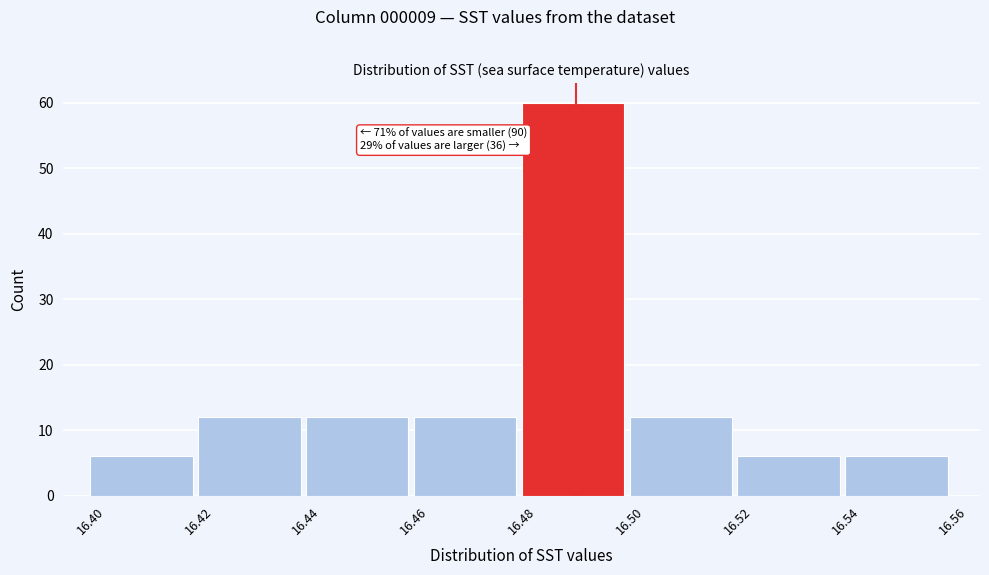

Which range on the x-axis has the tallest bar?

16.48 to 16.50